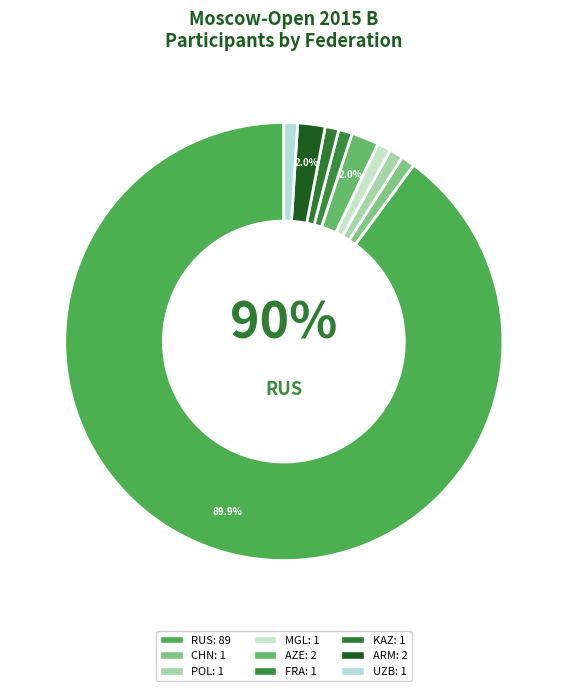

Which slice represents more than half of the pie?

RUS